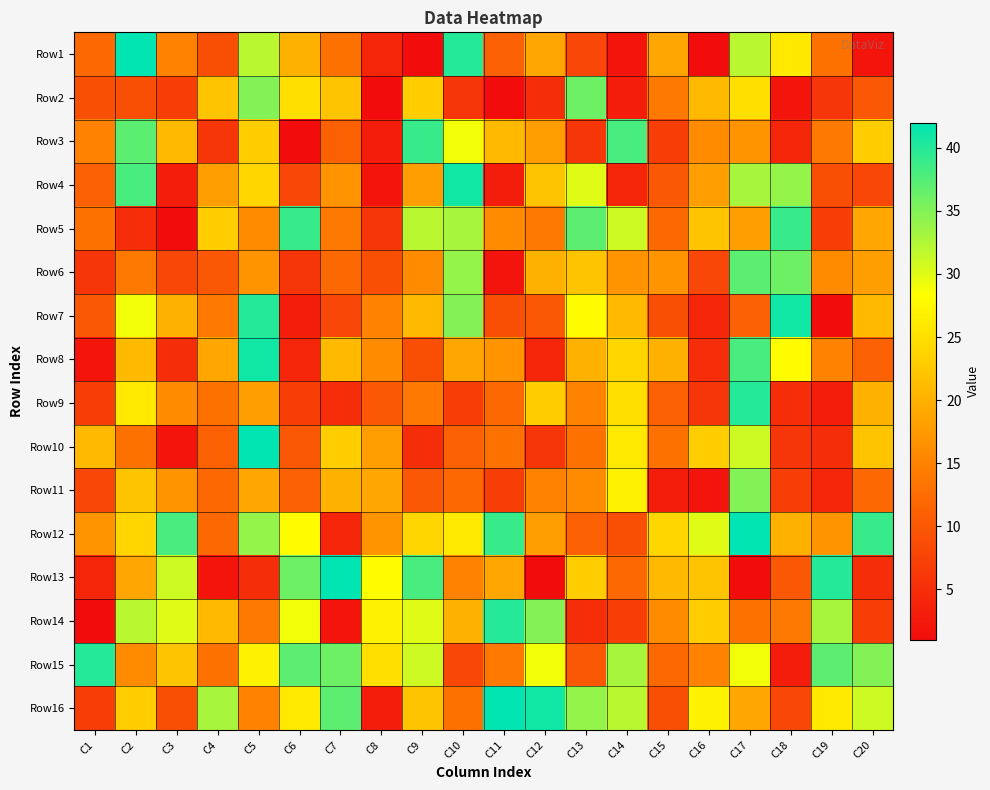

Which series has the largest total across all categories?

Row12